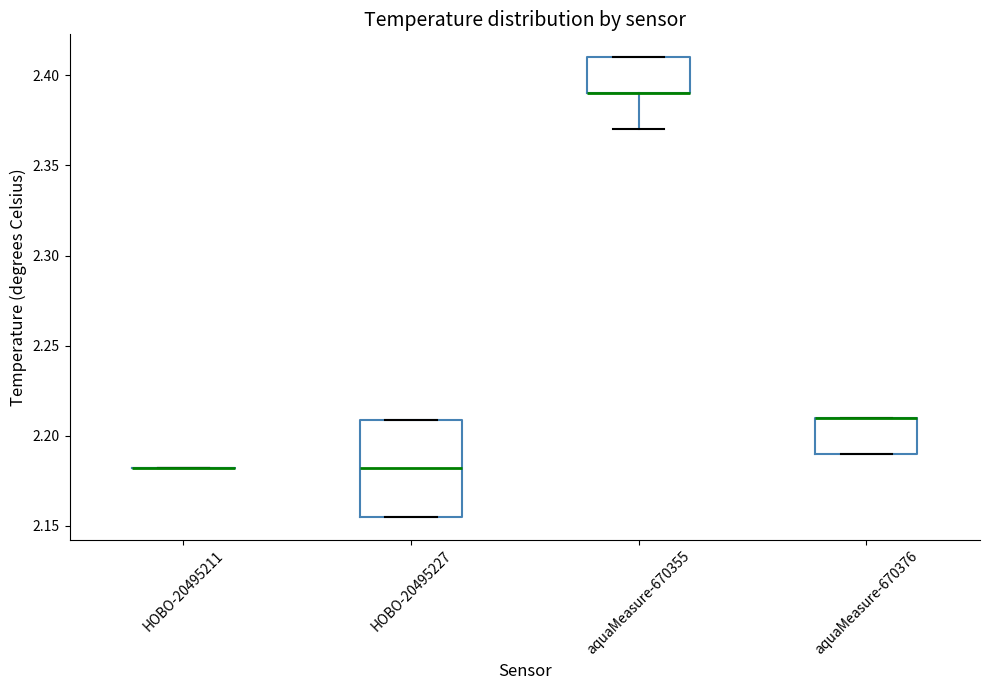

Reading left to right, read every box against the y-axis: the position of its median line, the range the box covers, and the ends of its whiskers. The values are not printed on the chart, so give them approximately, as read against the axis.

HOBO-20495211: box collapsed to a line at 2.180, whiskers 2.180 to 2.180
HOBO-20495227: median 2.180, box 2.155 to 2.210, whiskers 2.155 to 2.210
aquaMeasure-670355: median 2.390 (drawn on the box's lower edge), box 2.390 to 2.410, whiskers 2.370 to 2.410
aquaMeasure-670376: median 2.210 (drawn on the box's upper edge), box 2.190 to 2.210, whiskers 2.190 to 2.210